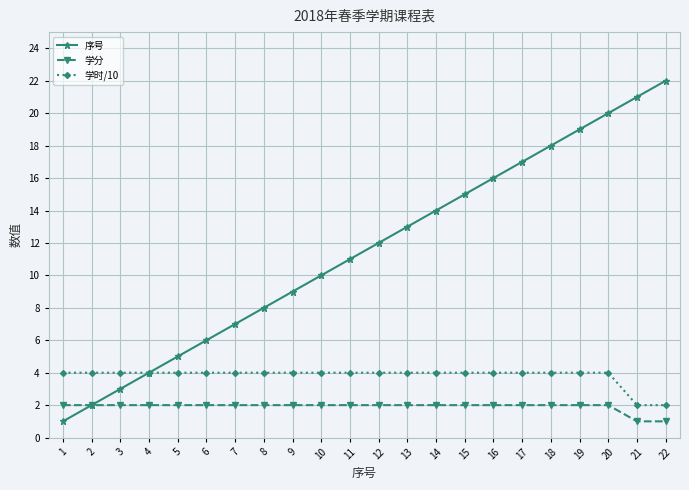

Reading right to left, list all the values displayed in this chart.

序号: 22	21	20	19	18	17	16	15	14	13	12	11	10	9	8	7	6	5	4	3	2	1
学分: 1	1	2	2	2	2	2	2	2	2	2	2	2	2	2	2	2	2	2	2	2	2
学时/10: 2	2	4	4	4	4	4	4	4	4	4	4	4	4	4	4	4	4	4	4	4	4